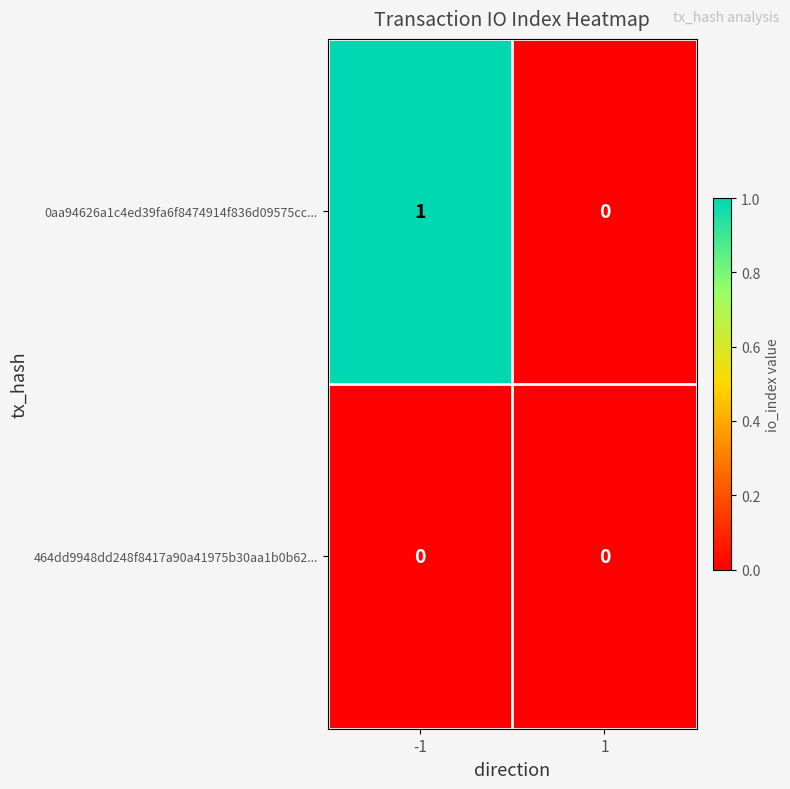

Which series has the largest total across all categories?

0aa94626a1c4ed39fa6f8474914f836d09575cc...